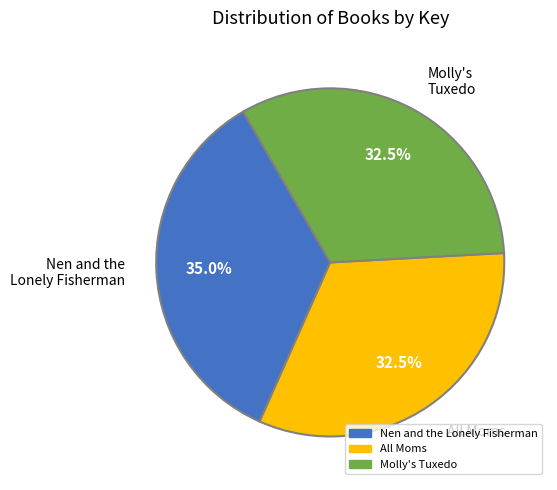

Is there a majority slice in this chart?

No